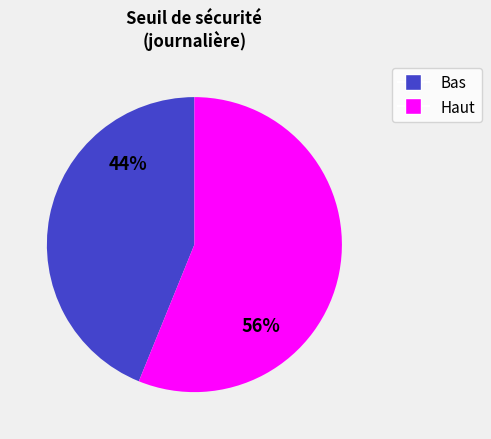

To the nearest percent, what is the average slice percentage?

50%